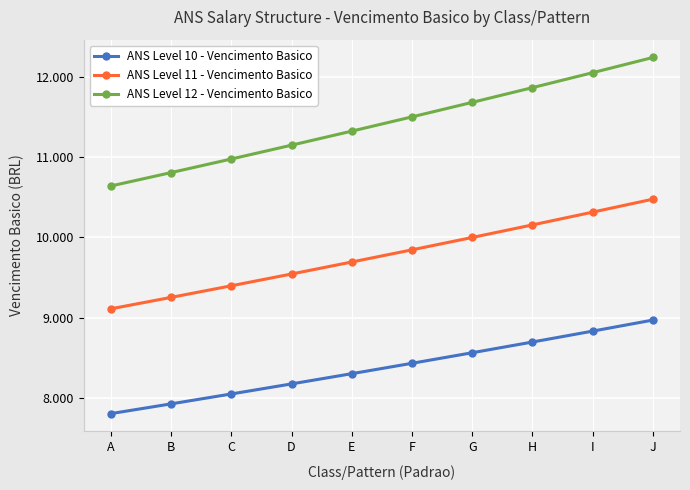

True or false: ANS Level 10 - Vencimento Basico and ANS Level 12 - Vencimento Basico intersect in this chart.

False